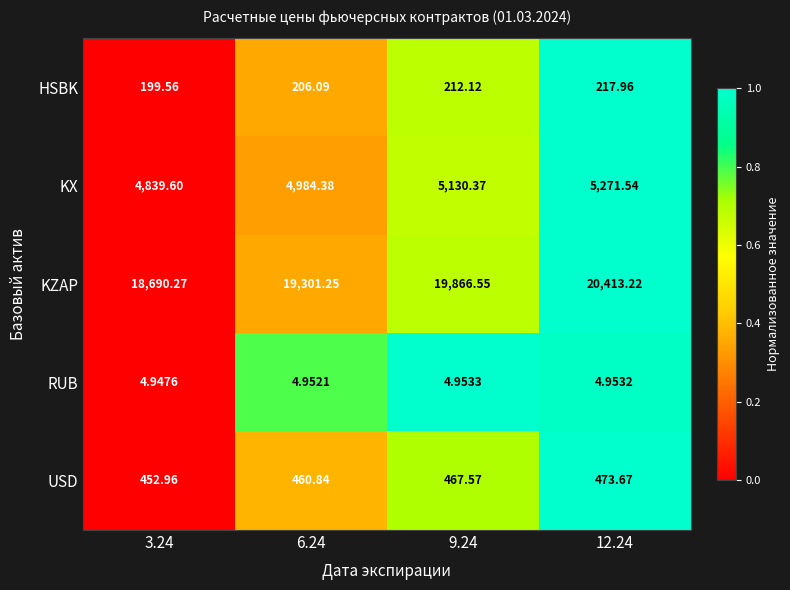

Is the value of KX at 9.24 greater than the value of KZAP at 3.24?

No